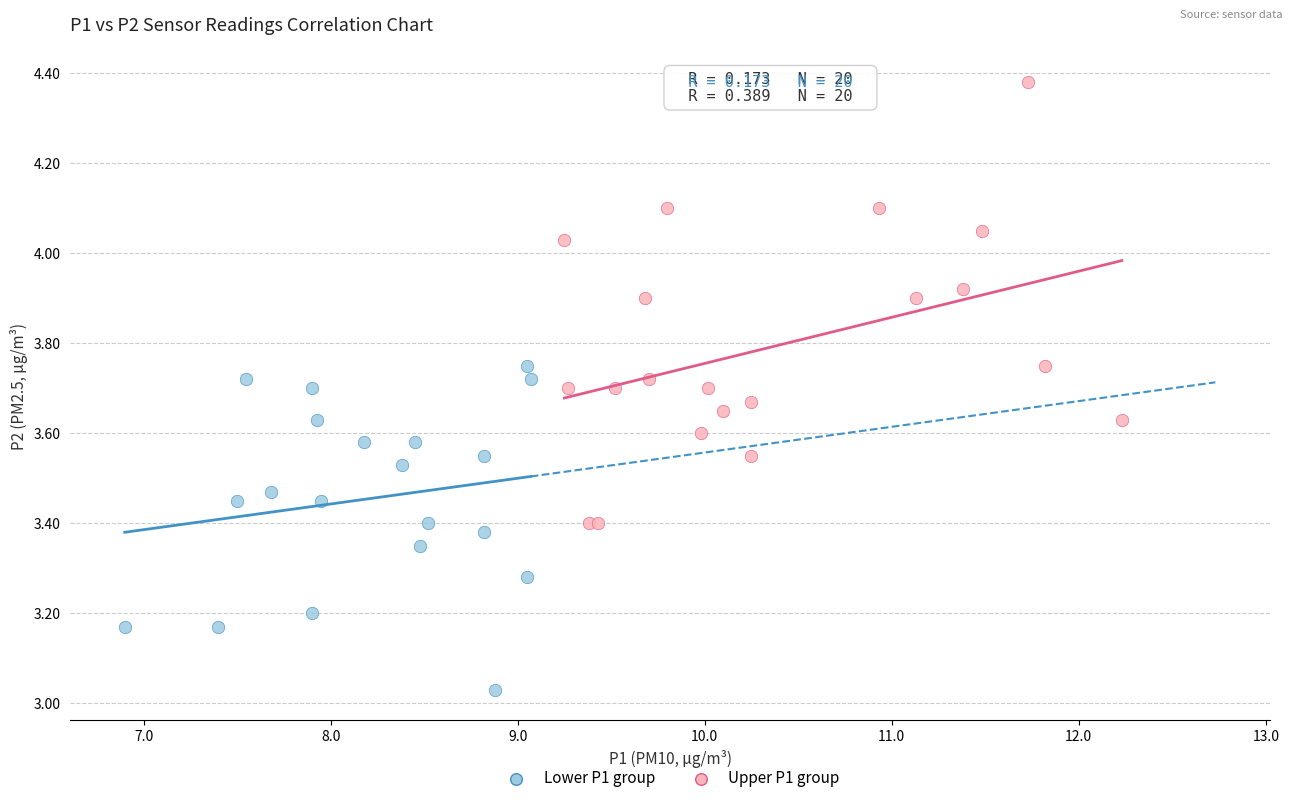

Which series reaches the minimum Y coordinate?

Lower P1 group